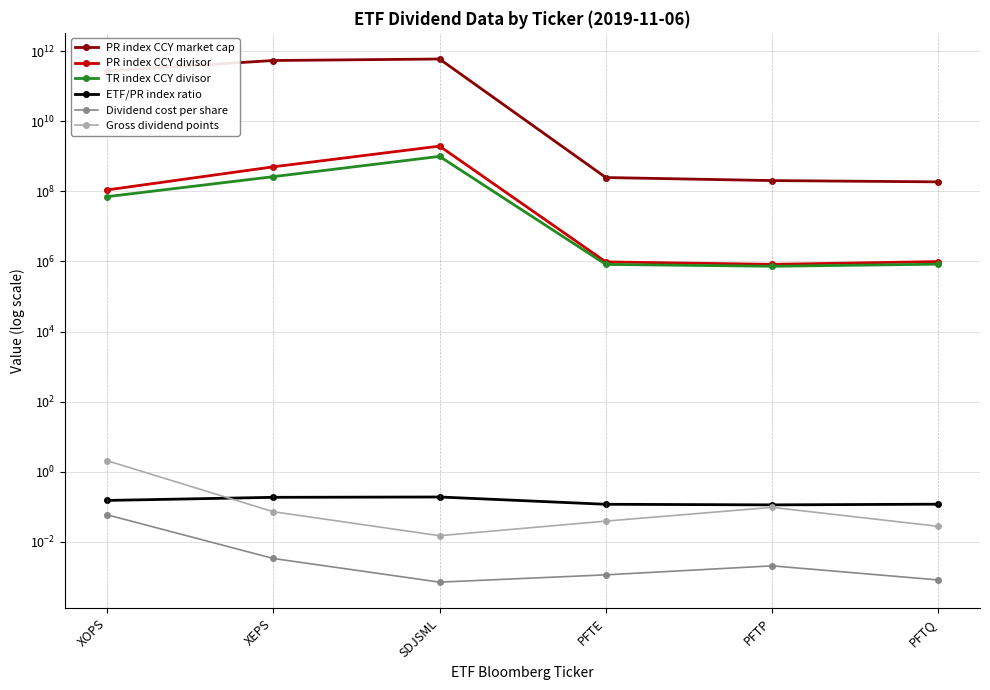

Reading left to right, transcribe all the data shown in this chart.

PR index CCY market cap: XOPS=274135090293.0	XEPS=542794530223.0	SDJSML=599337060045.0	PFTE=248233674.1	PFTP=203088053.8	PFTQ=186662302.5
PR index CCY divisor: XOPS=109648794.0	XEPS=501300314.0	SDJSML=1956643336.0	PFTE=968694.1	PFTP=824541.6	PFTQ=990062.9
TR index CCY divisor: XOPS=70495718.0	XEPS=262683789.0	SDJSML=995910559.0	PFTE=822302.2	PFTP=727301.6	PFTQ=835379.0
ETF/PR index ratio: XOPS=0.2	XEPS=0.2	SDJSML=0.2	PFTE=0.1	PFTP=0.1	PFTQ=0.1
Dividend cost per share: XOPS=0.1	XEPS=0.0	SDJSML=0.0	PFTE=0.0	PFTP=0.0	PFTQ=0.0
Gross dividend points: XOPS=2.1	XEPS=0.1	SDJSML=0.0	PFTE=0.0	PFTP=0.1	PFTQ=0.0